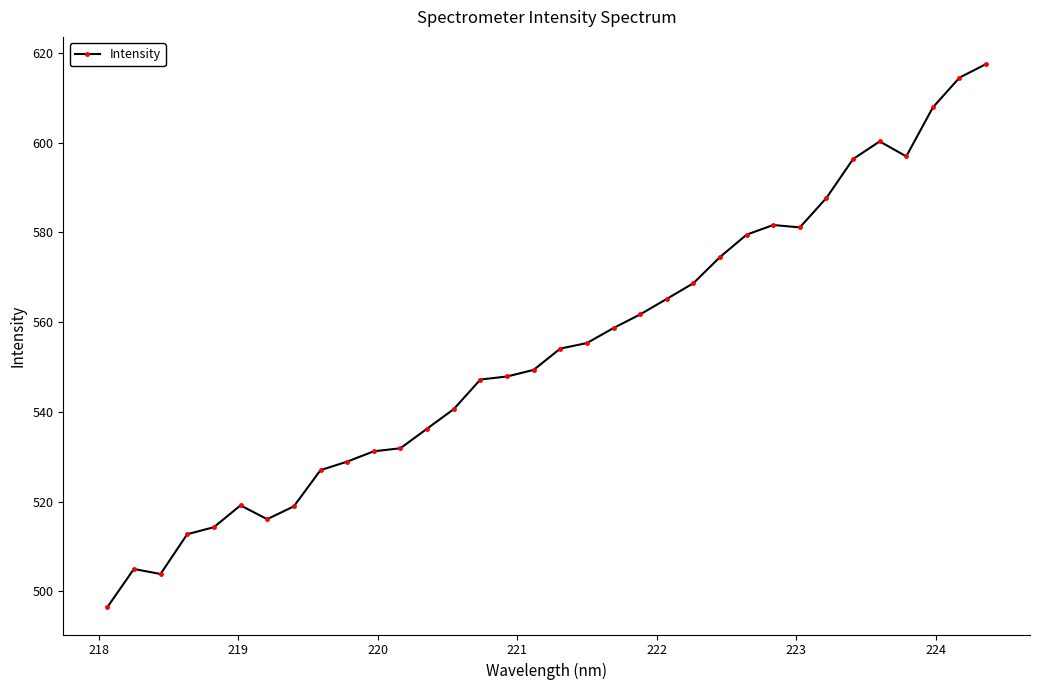

True or false: the data has more than 2 interior local peaks.

True